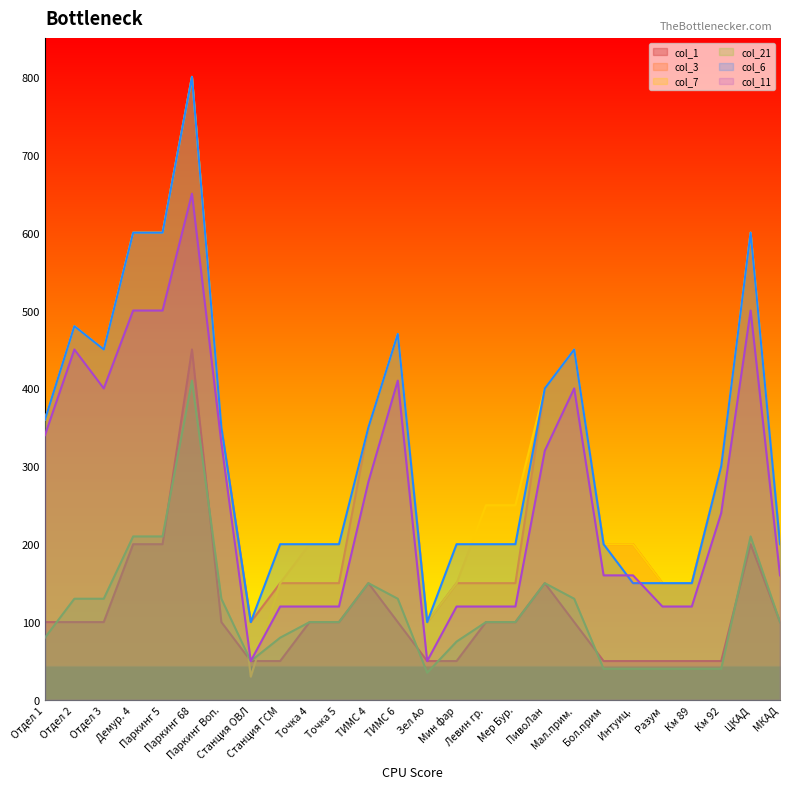

Which series changed the most between Точка 4 and Мал.прим.?

col_3